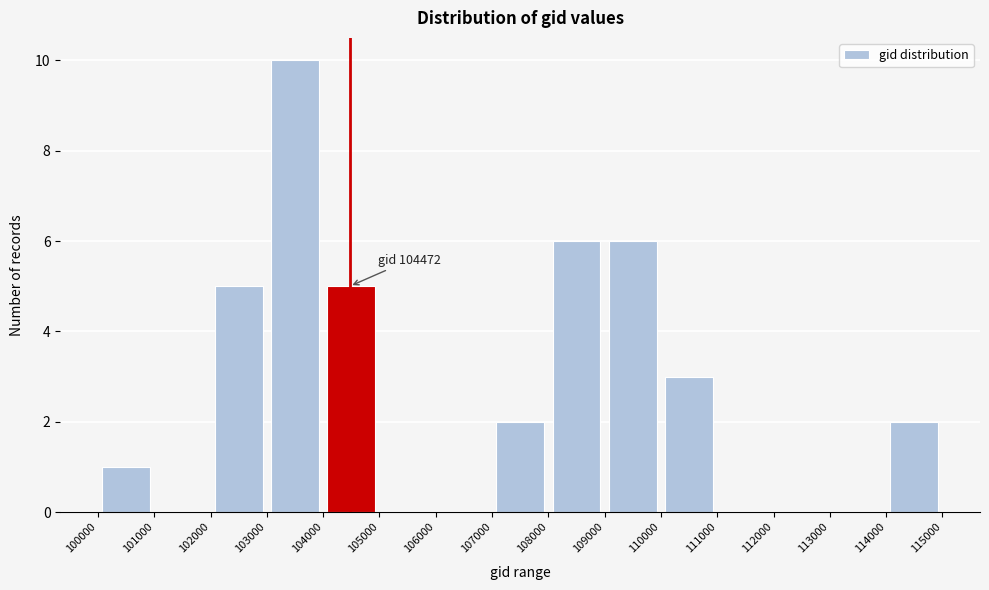

Over which range of the x-axis is the bar tallest?

103000 to 104000